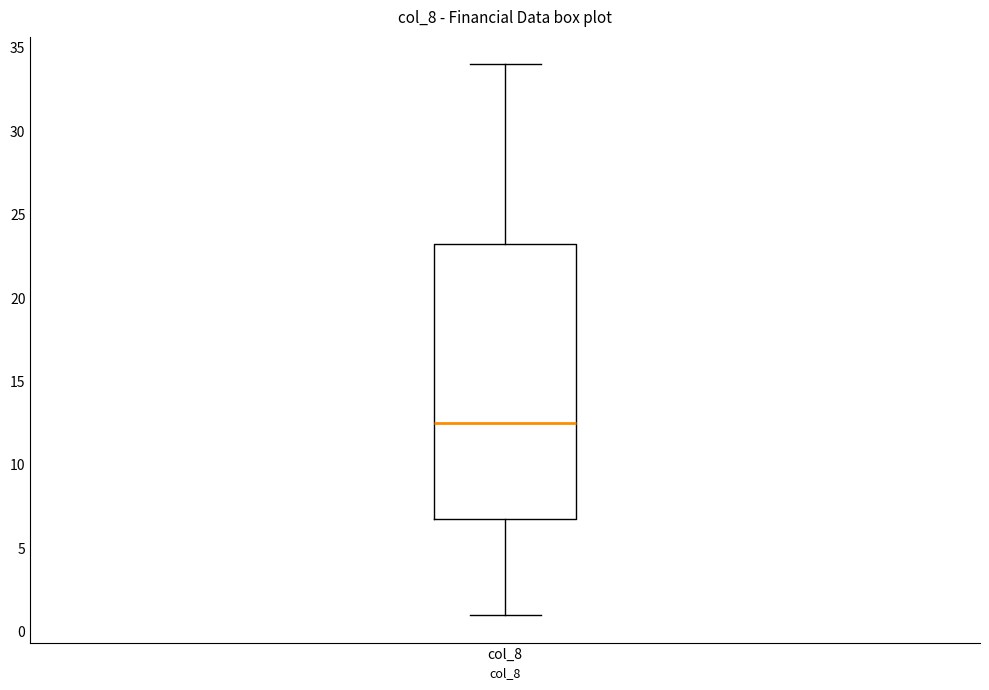

Read this box plot against the y-axis: the position of the median line, the range covered by the box, and the ends of both whiskers. The values are not printed on the chart, so give them approximately, as read against the axis.

median 12.5, box 7.0 to 23.5, whiskers 1.0 to 34.0